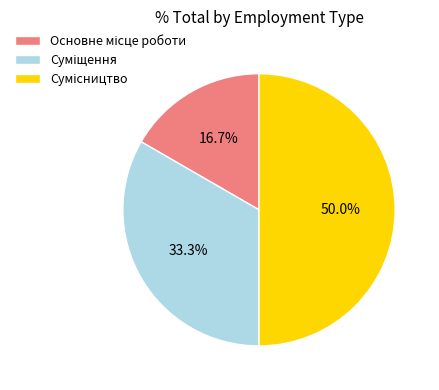

To the nearest percent, what portion does Основне місце роботи represent?

17%